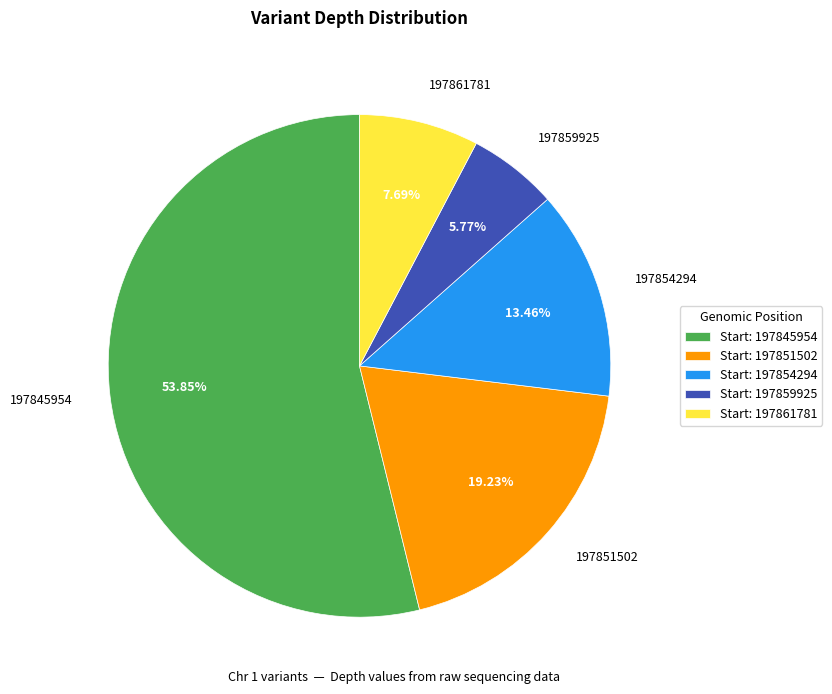

What is the total percentage of 197859925 and 197845954?

59.6%